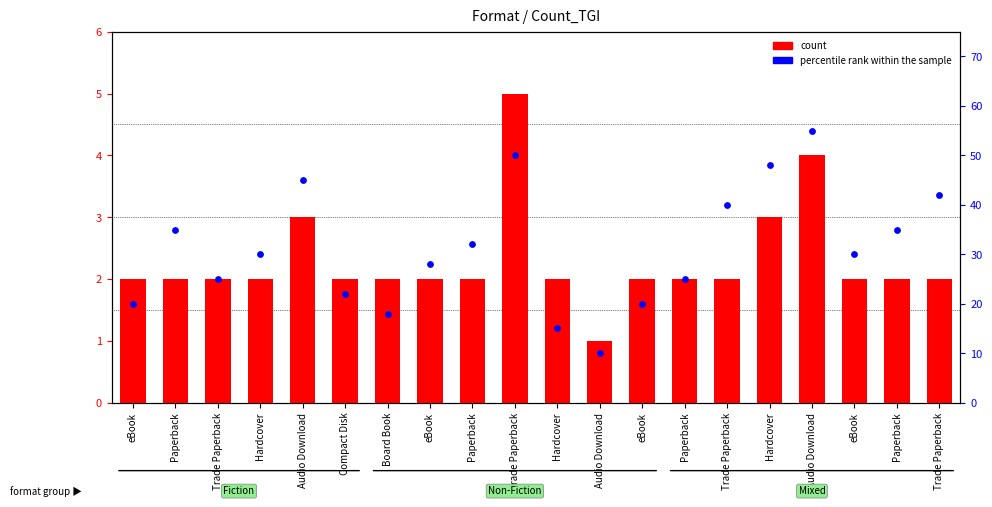

At how many categories does at least one series exceed 6?

20